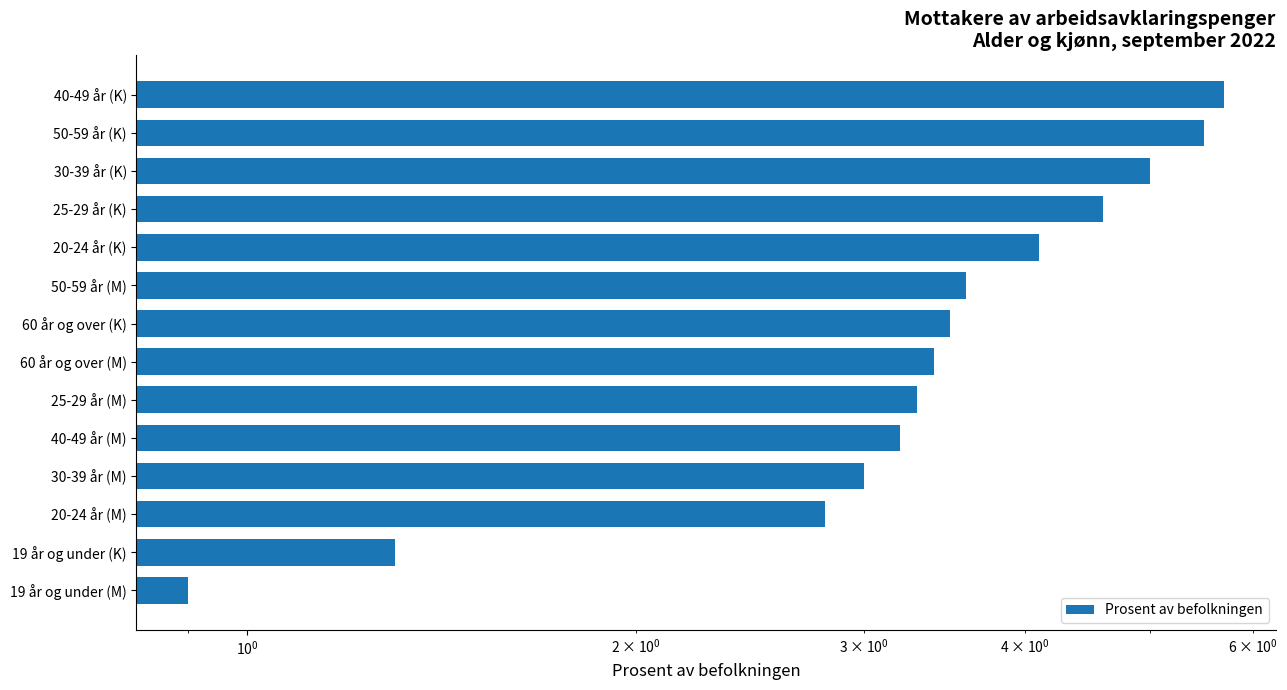

Count the number of values greater than 3.

10